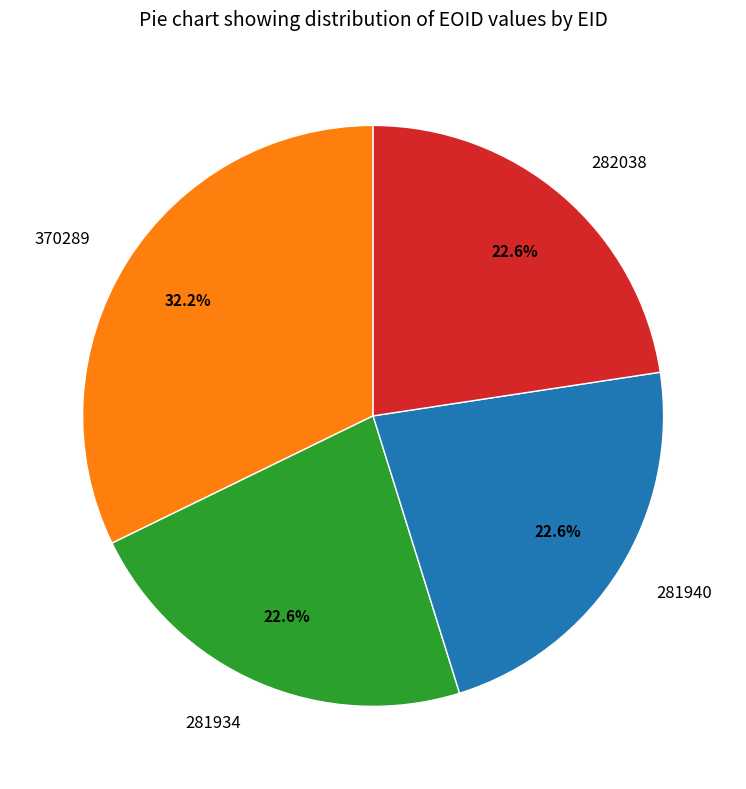

What percentage is the 281940 slice, to the nearest percent?

23%